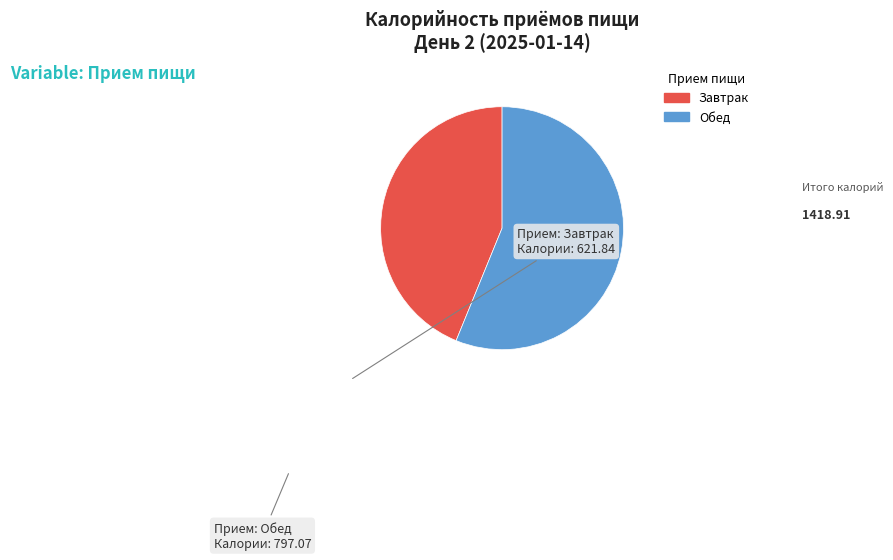

Do Завтрак and Обед together represent more than half of the pie?

Yes